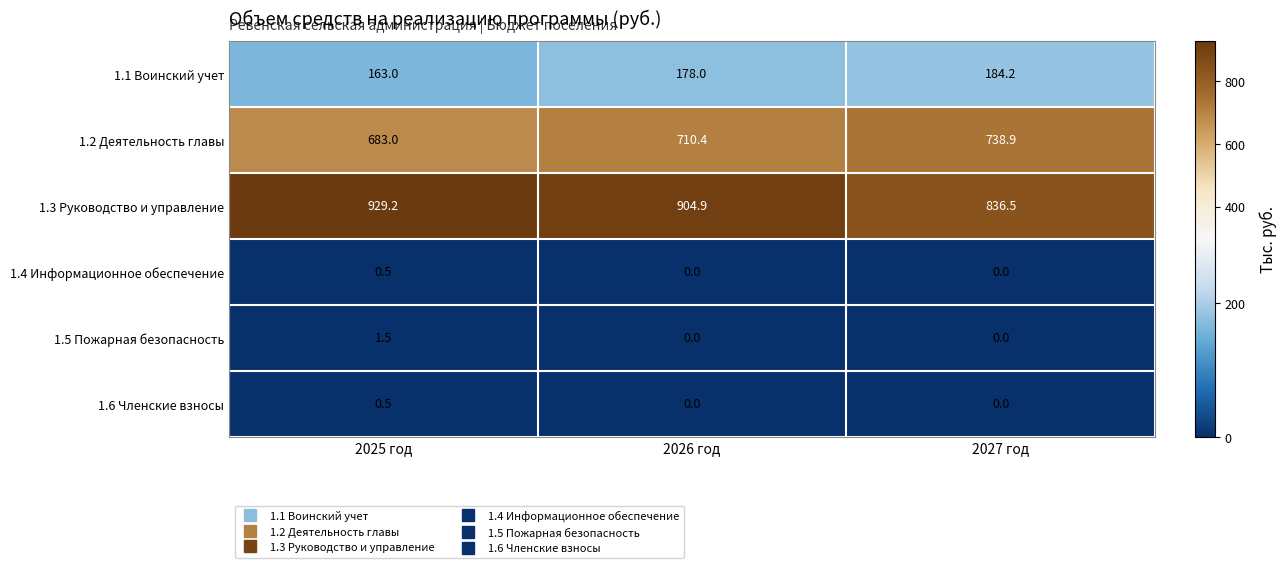

Where does the 1.2 Деятельность главы series first go above 710?

2026 год